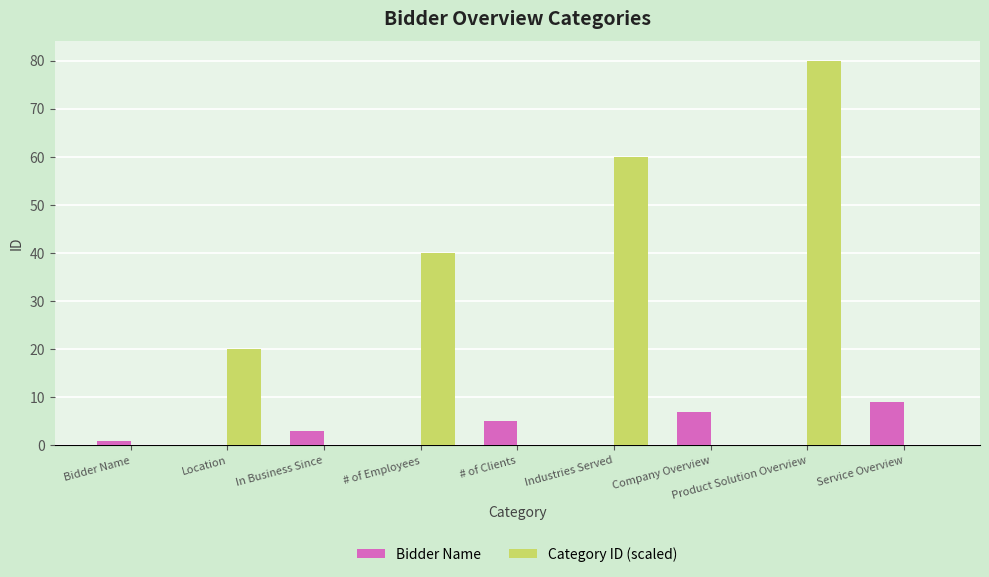

What is the average value of the Category ID (scaled) series?

22